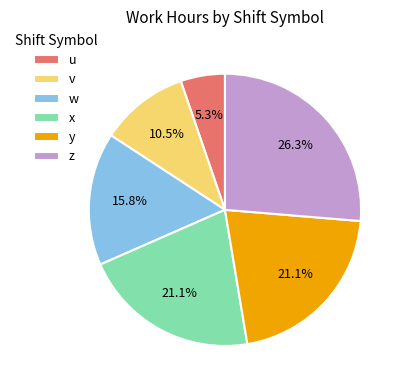

What portion of the pie excludes y?

78.9%